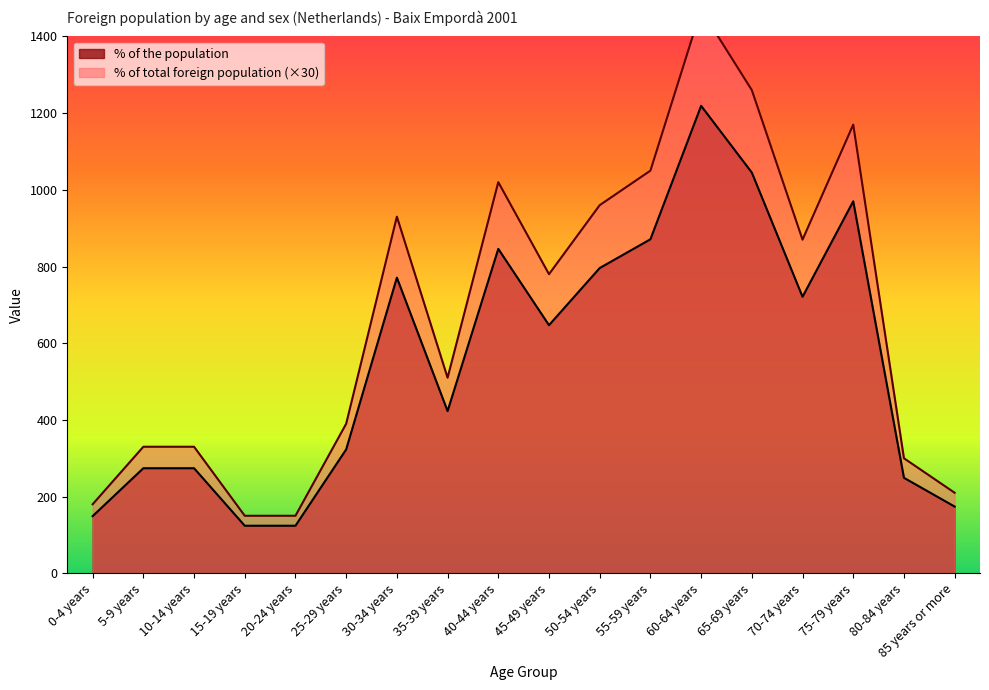

Which series has the widest spread of values?

% of total foreign population